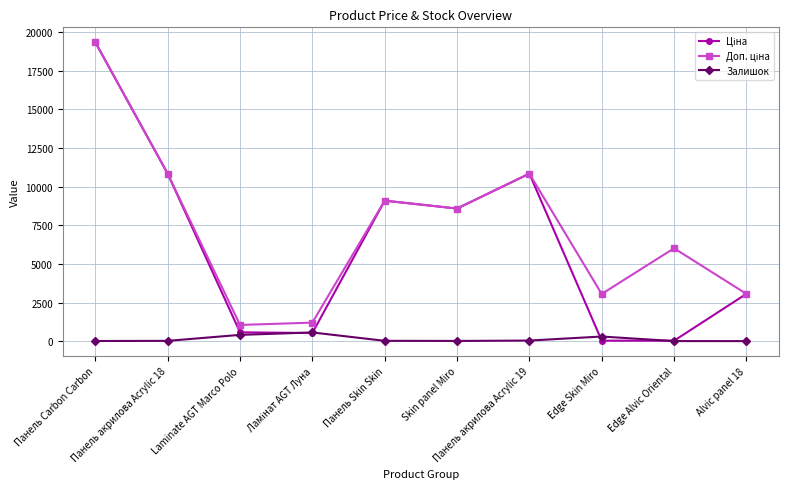

What is the maximum value shown in the chart?

19343.1